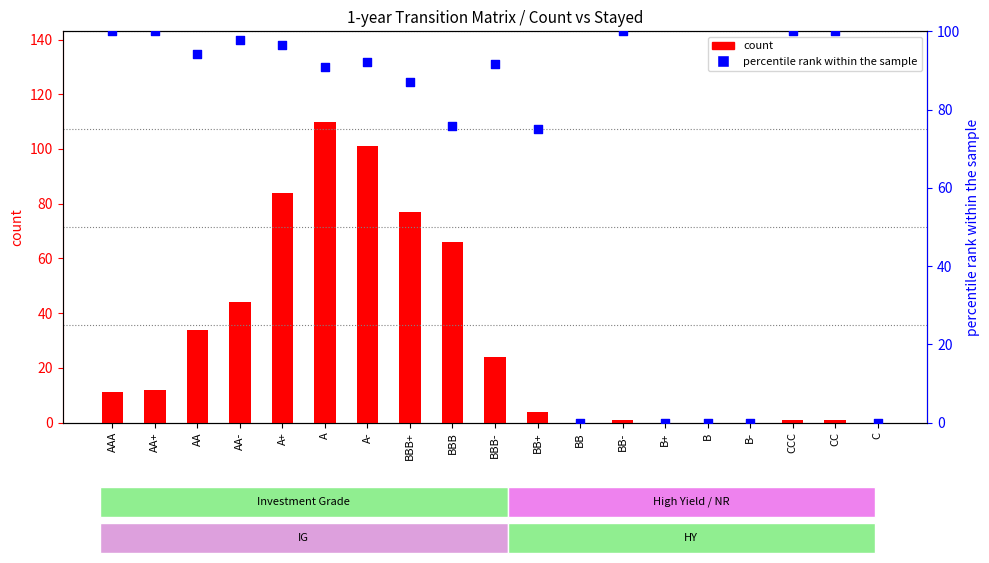

Which series contains the highest Y value?

count